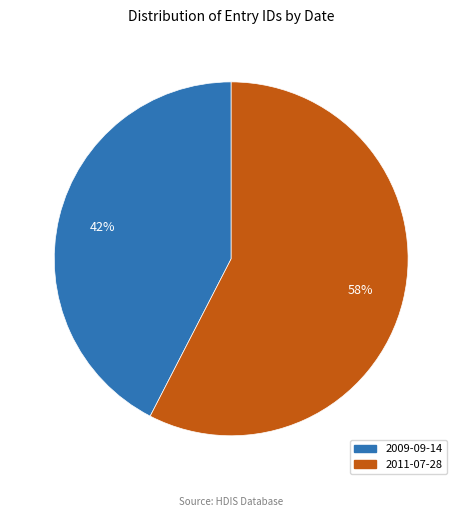

How many slices are in this pie chart?

2